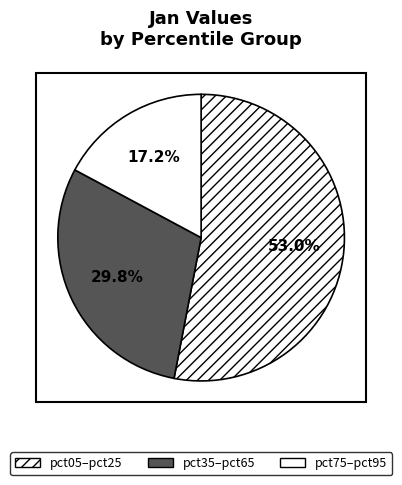

To the nearest percent, what is the average slice percentage?

33%